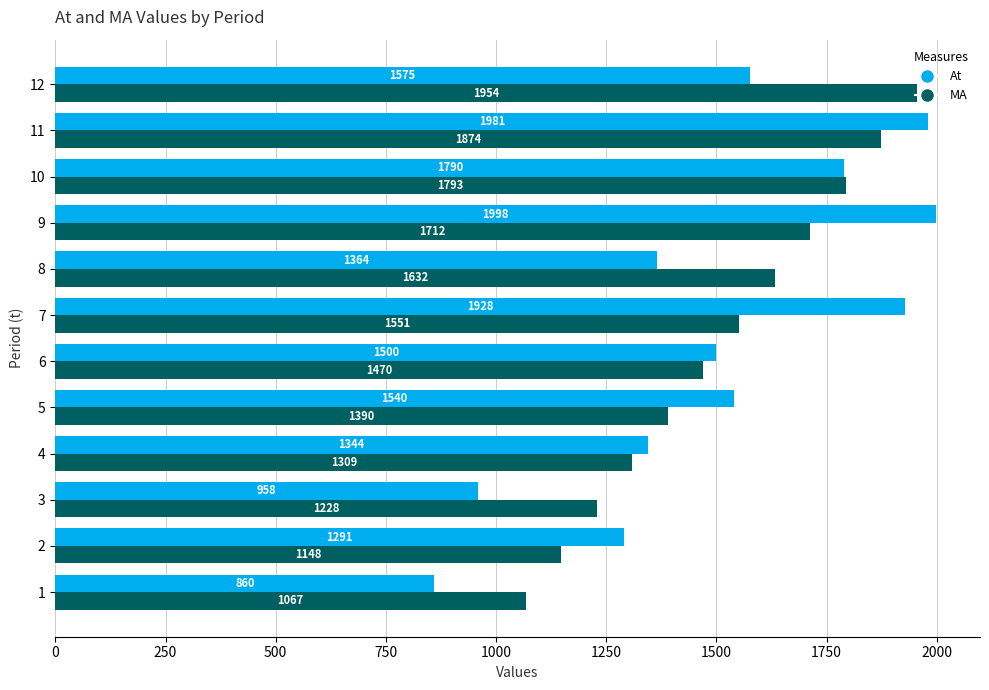

Is the value of MA at 5 greater than the value of At at 2?

Yes